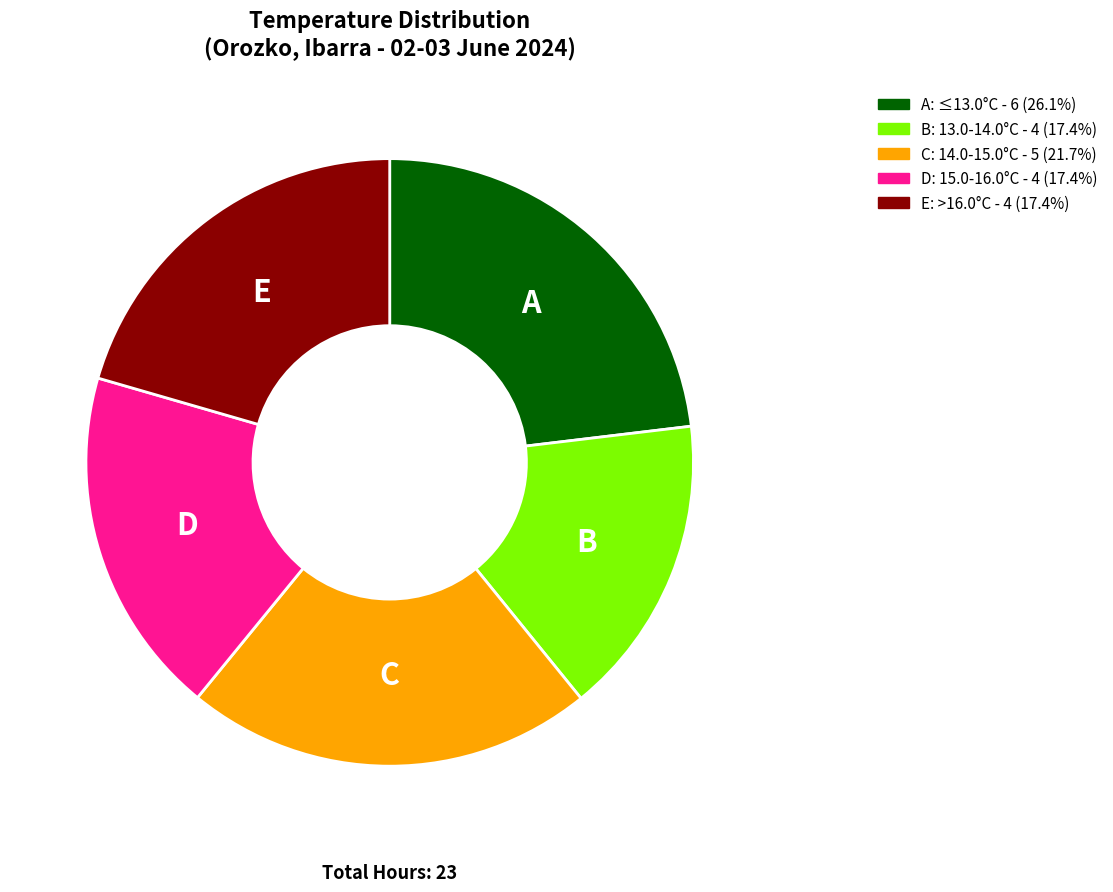

Is there any slice that represents more than half of the pie?

No